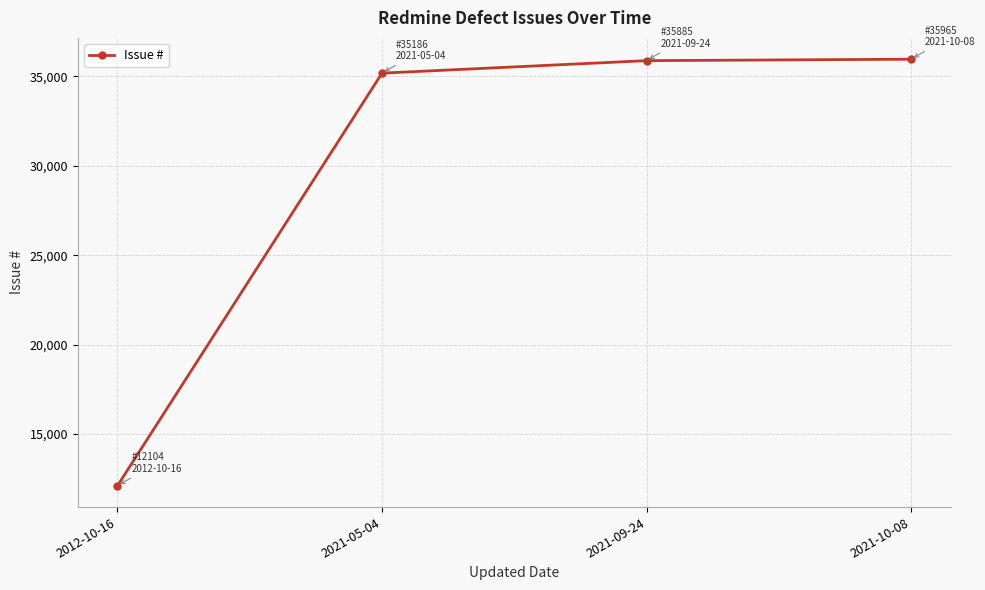

The value at 2021-10-08 is 35965. True or false?

True